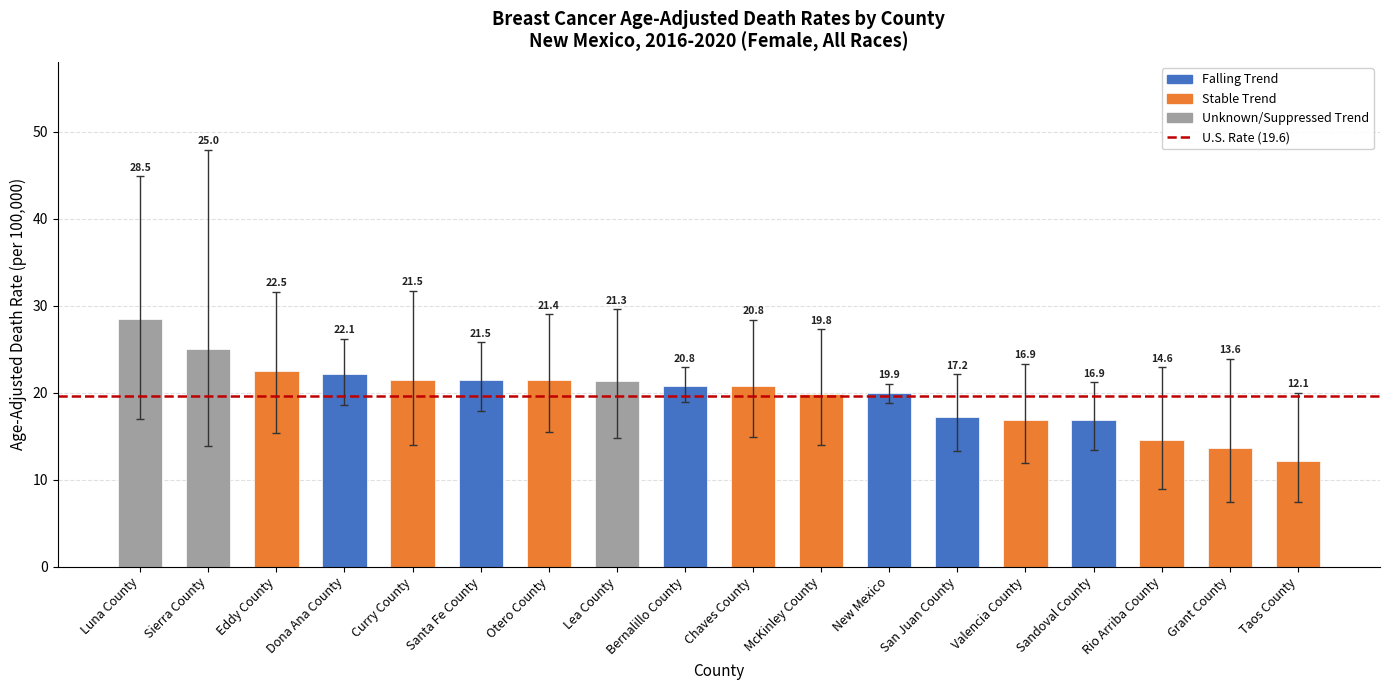

How many values are below 20?

8